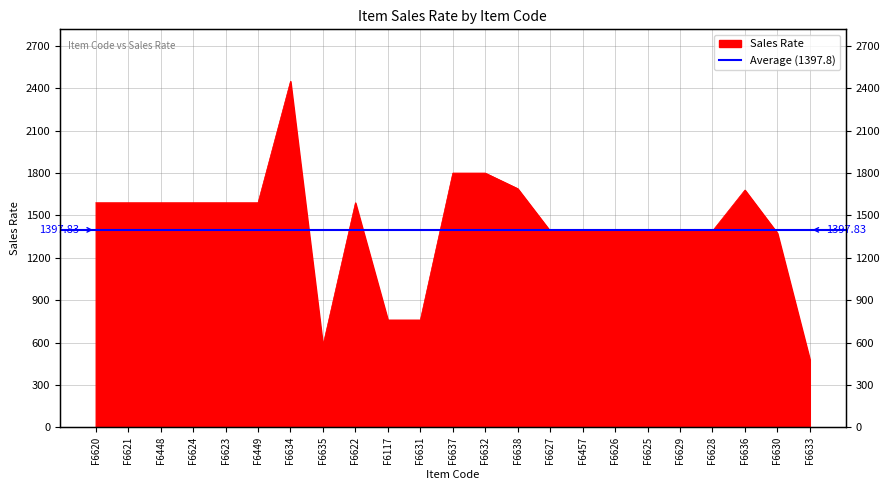

What is the maximum value shown in the chart?

2450